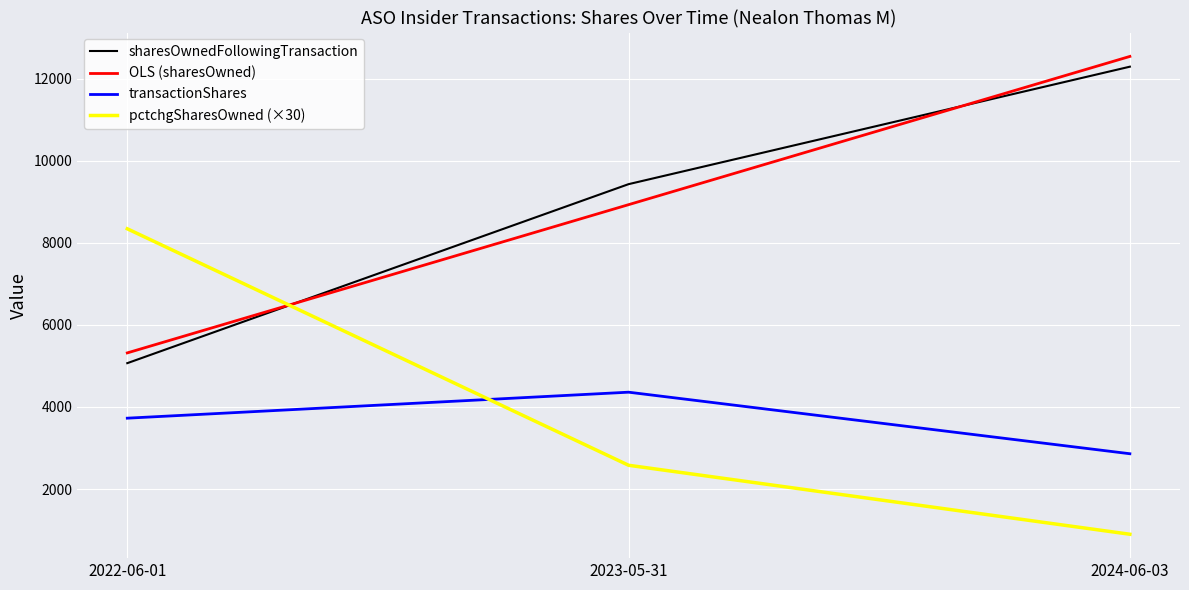

Between 2022-06-01 and 2023-05-31, which series saw the biggest shift?

pctchgSharesOwned (×30)